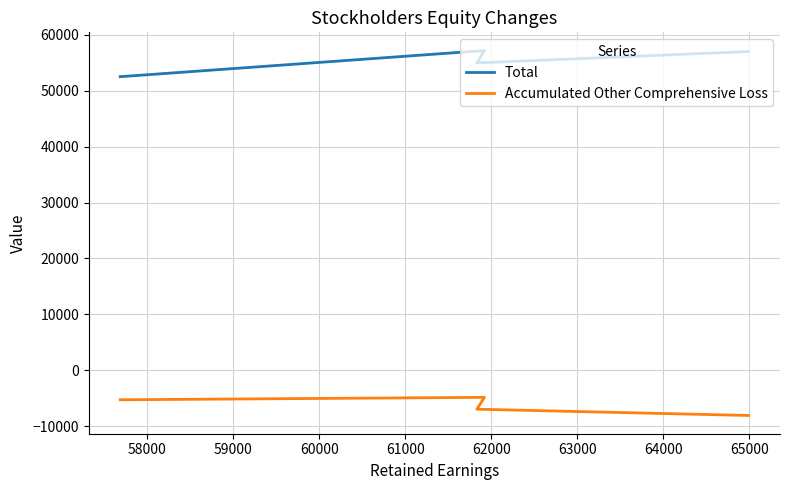

What is the difference between the maximum and second lowest values in the Total series?

2209